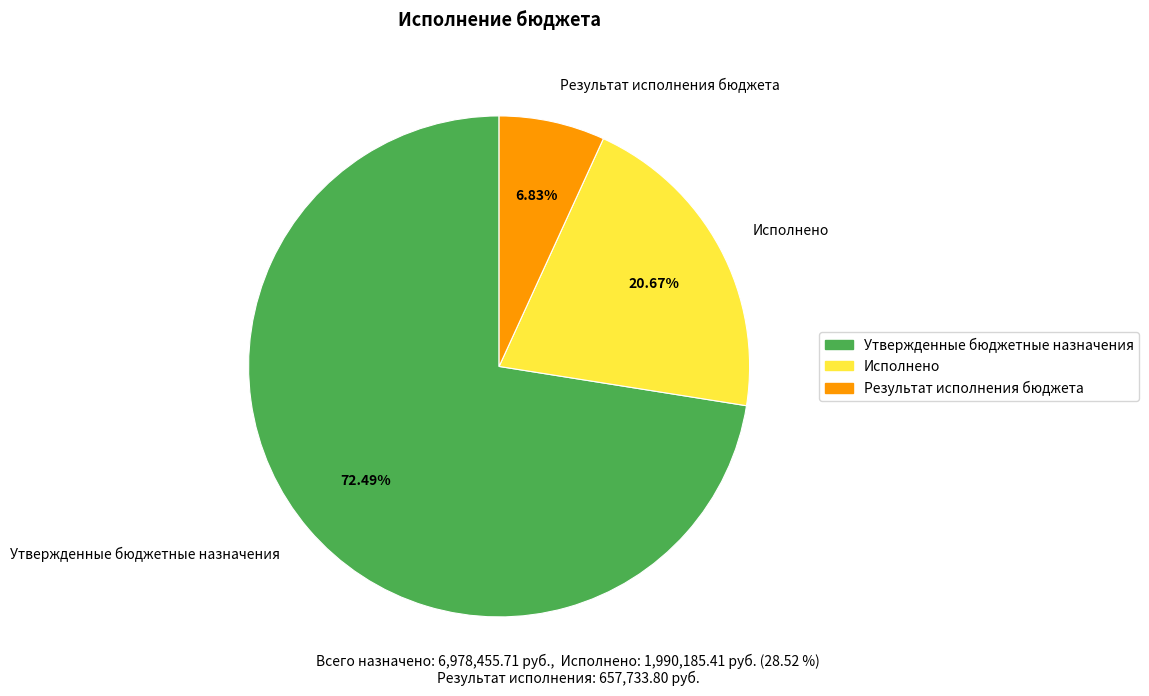

True or false: Исполнено accounts for 21% of the total.

True